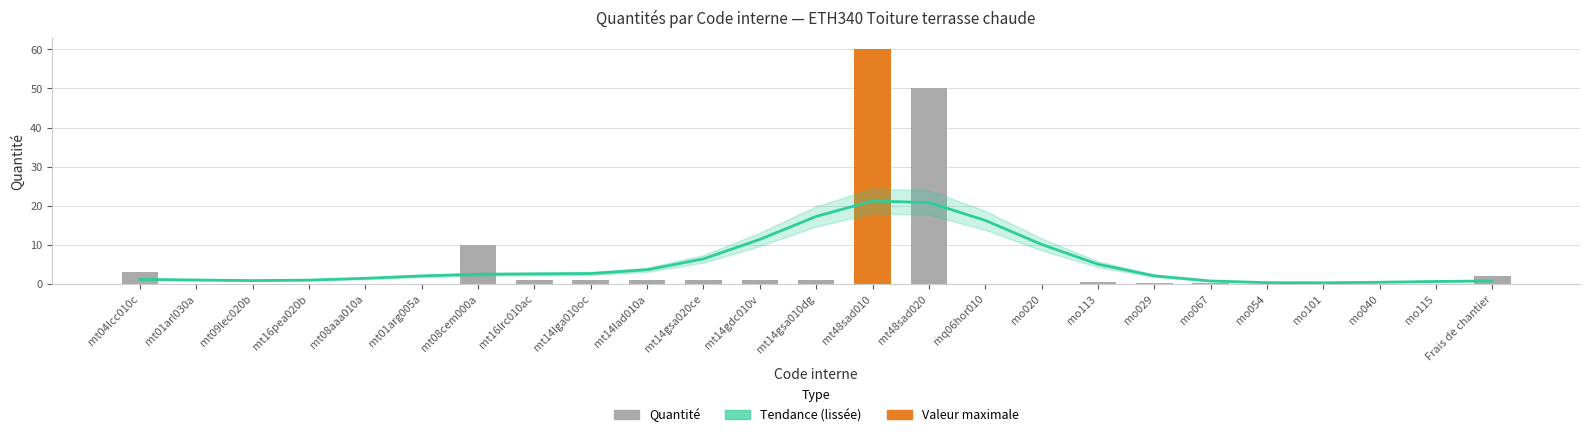

Which category has the highest value in the Quantité series?

mt48sad010